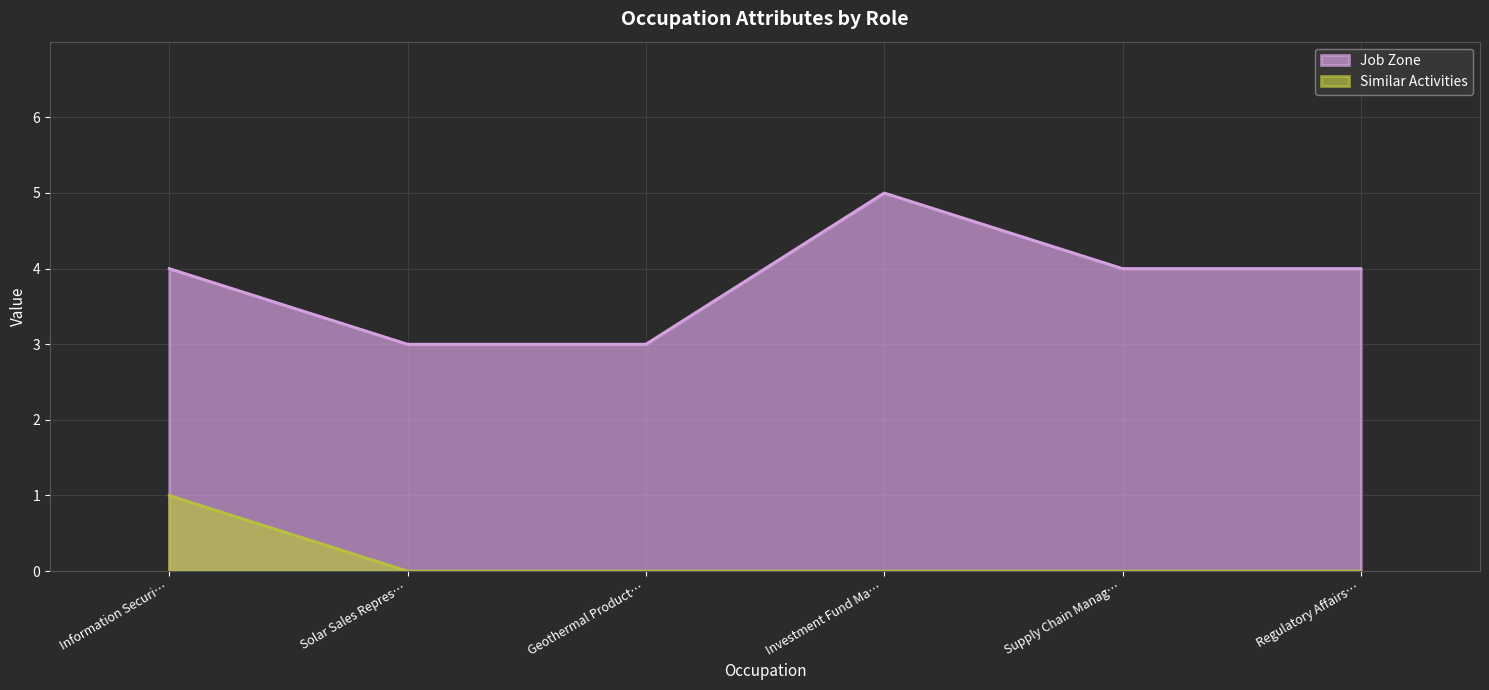

What position from the left is Regulatory Affairs…?

6